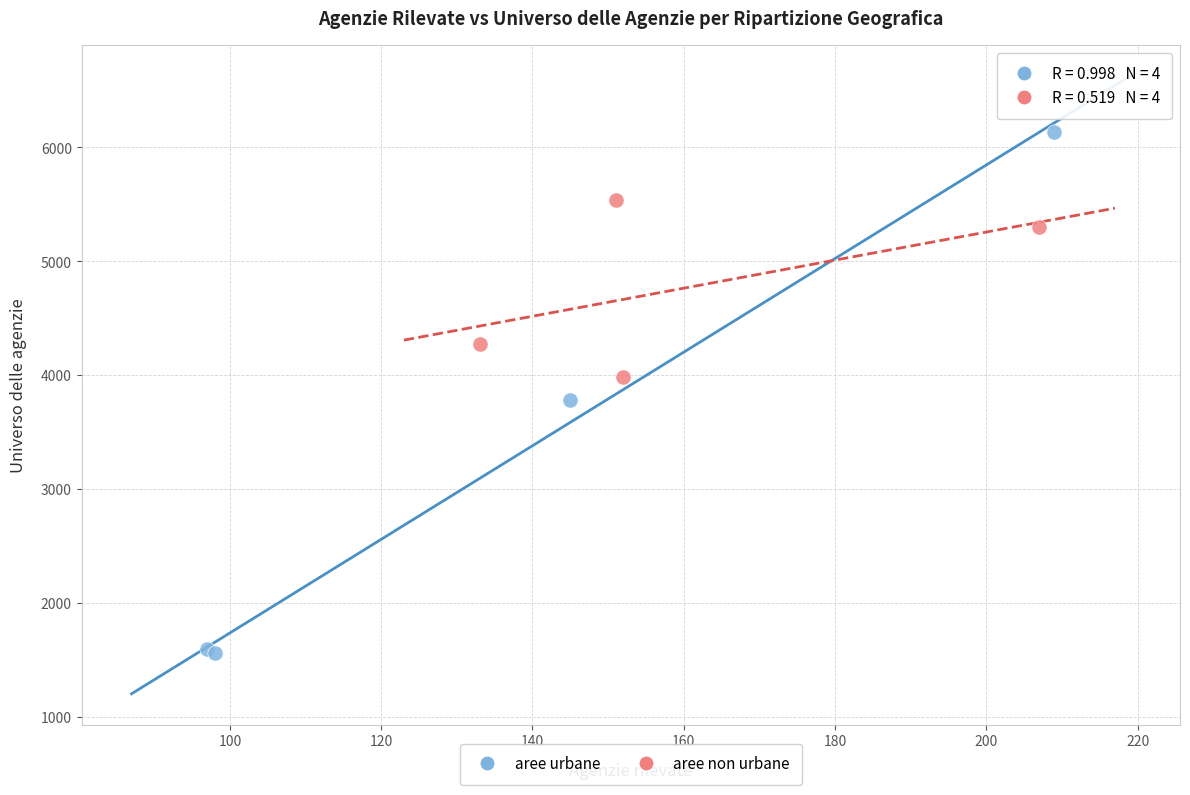

Which series contains the lowest Y value?

aree urbane